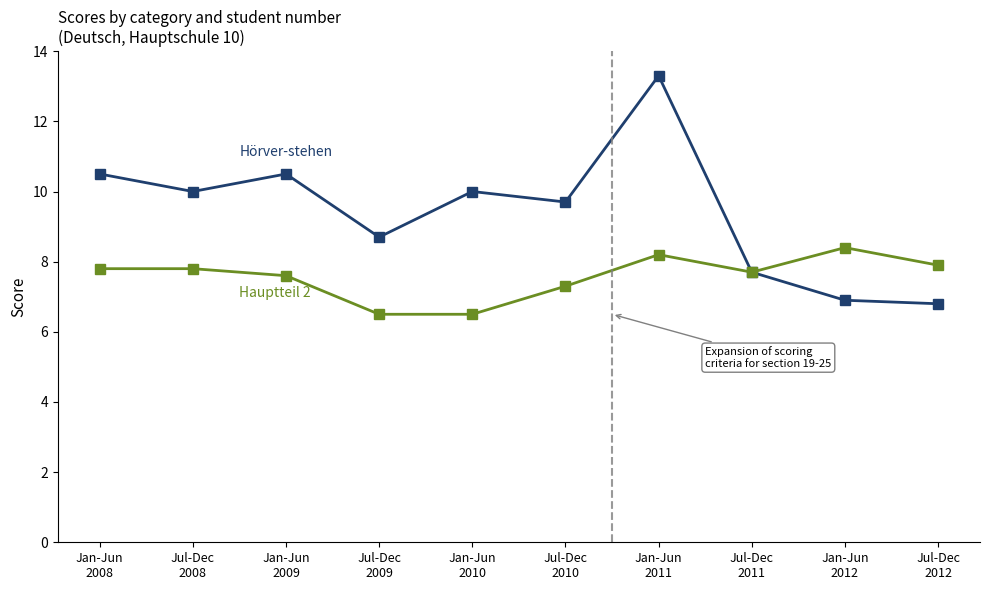

How many lines are shown in the chart?

2